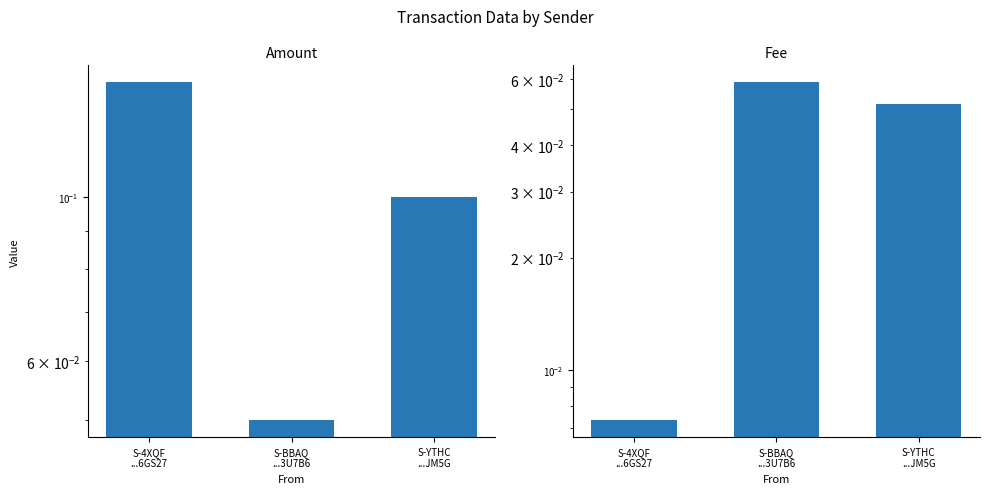

What is the value of the Amount bar at the 3rd from the left?

0.1